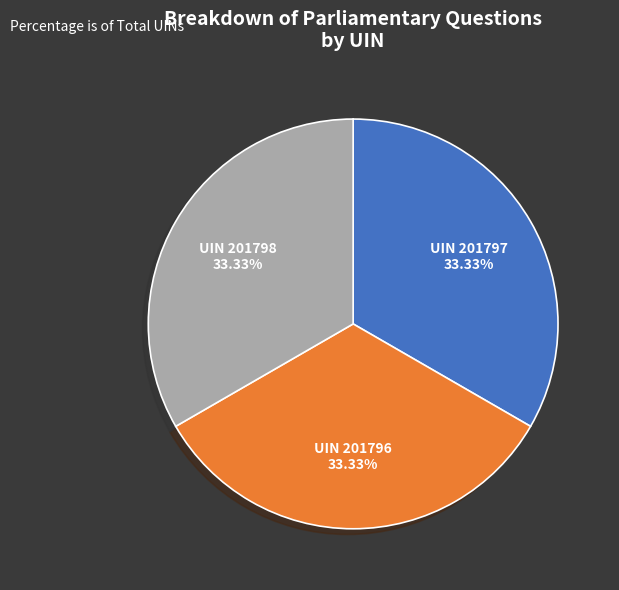

Is there a majority slice in this chart?

No